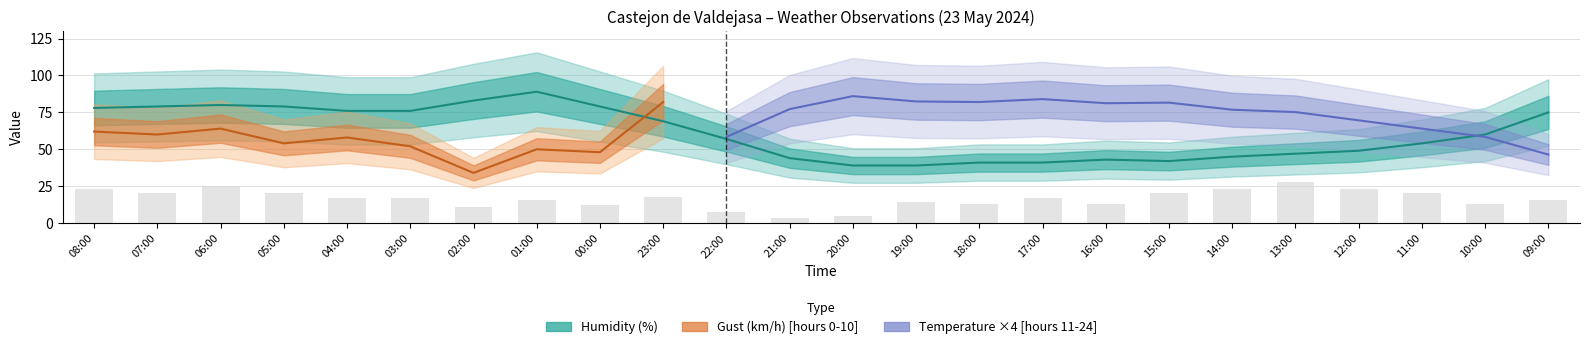

Where is Wind speed (km/h) nearest to the value 15?

01:00